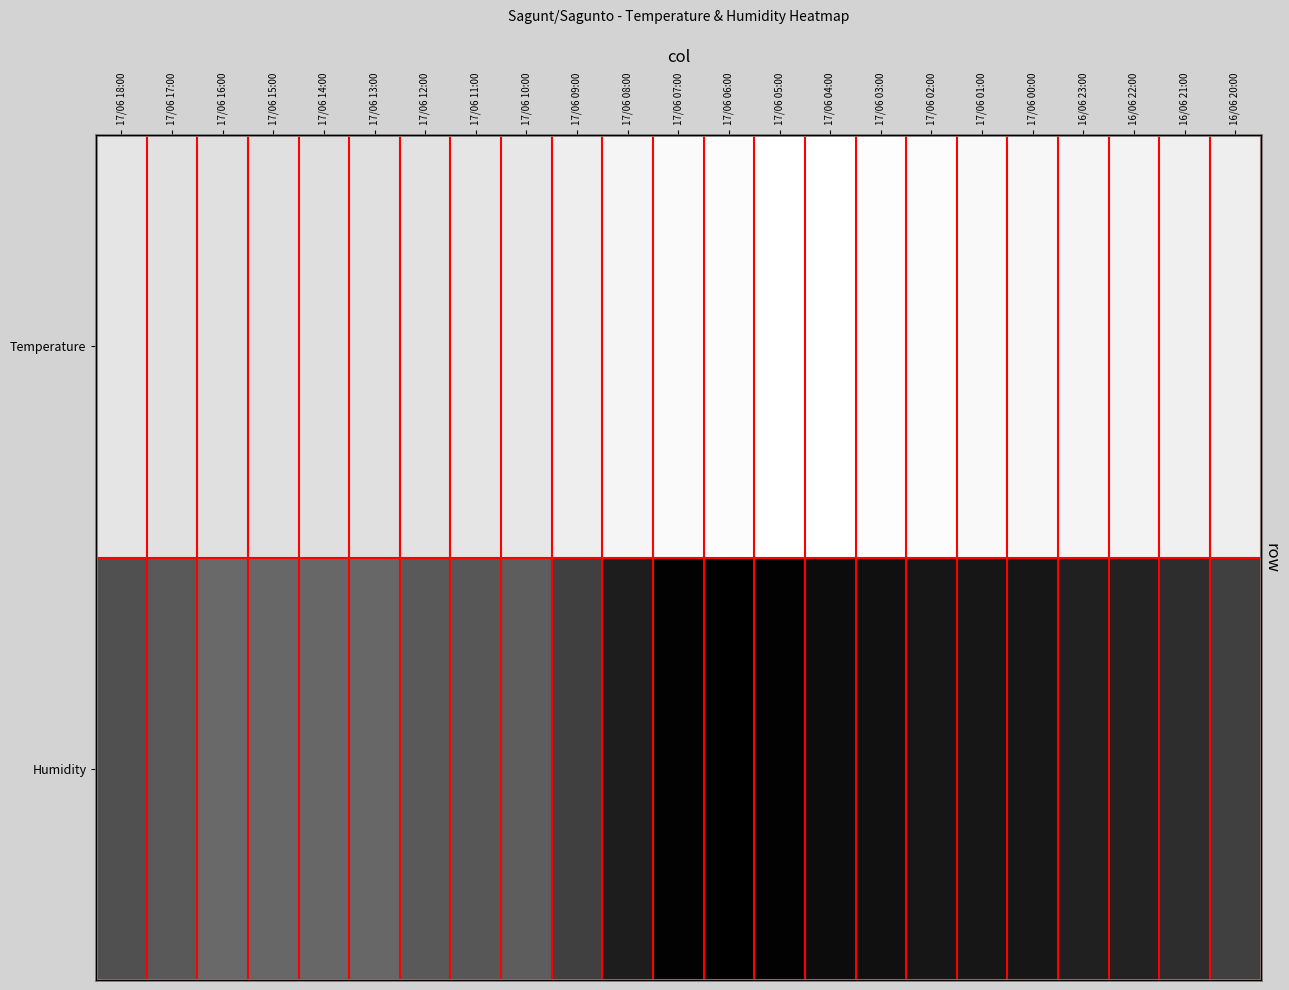

At how many categories does at least one series exceed 24?

23